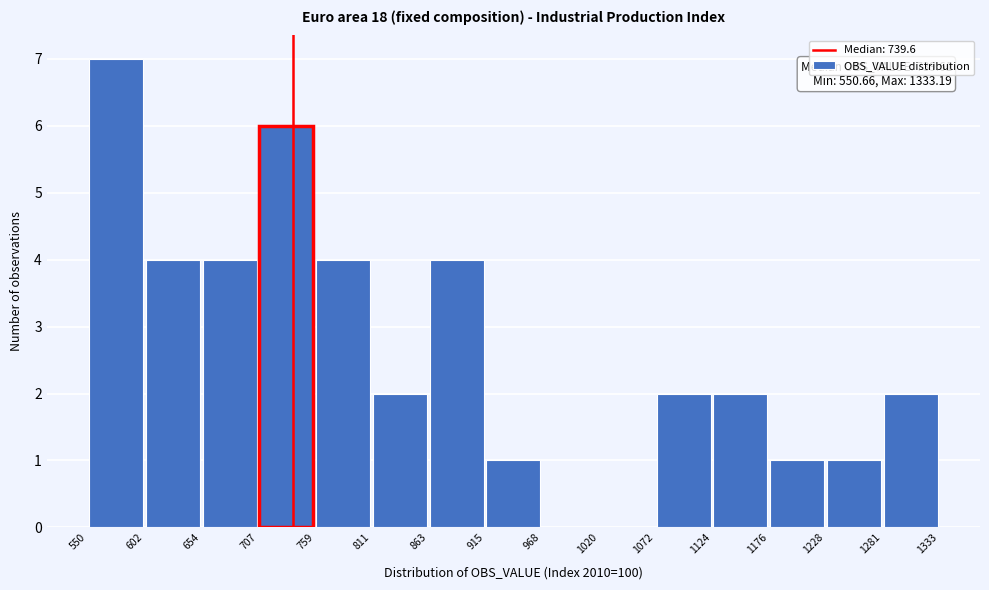

Over which range of the x-axis is the bar tallest?

550 to 602